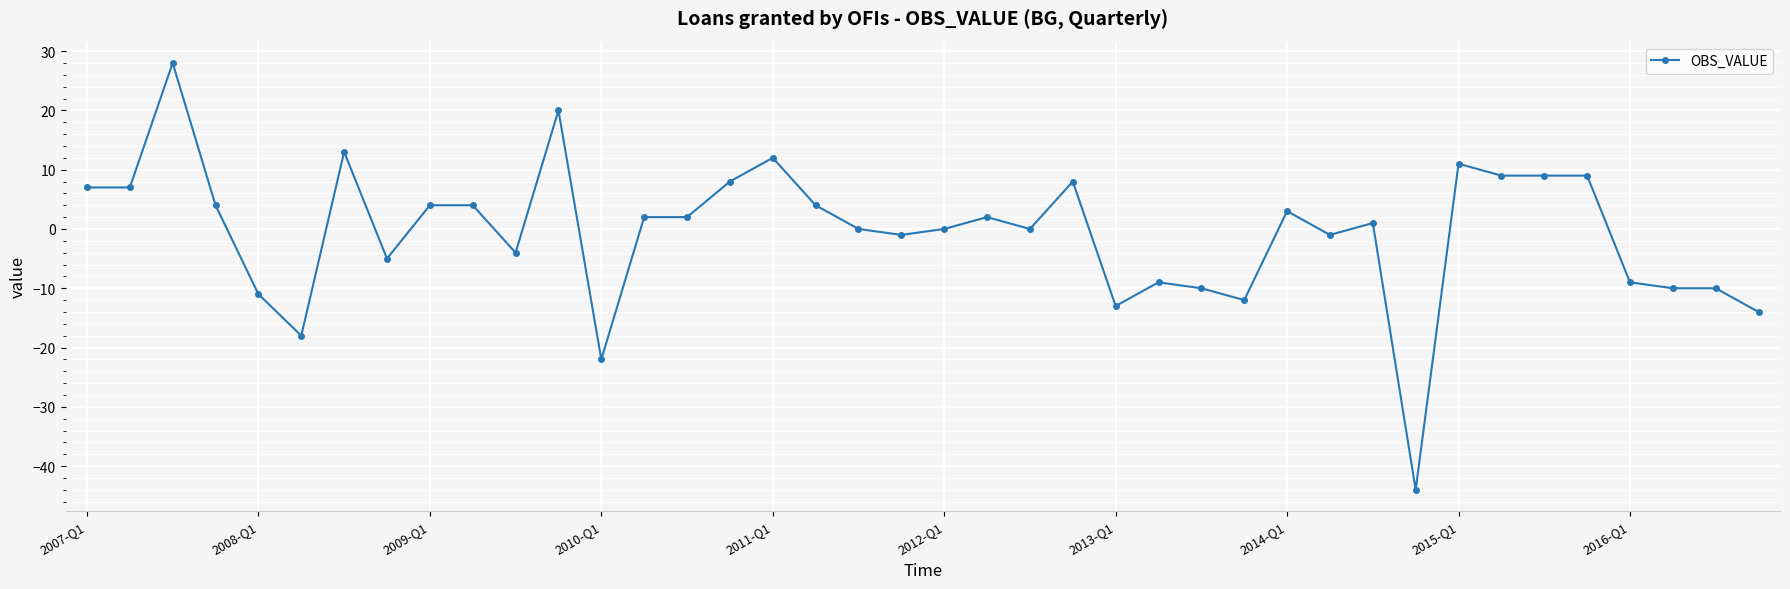

How many lines are shown in the chart?

1